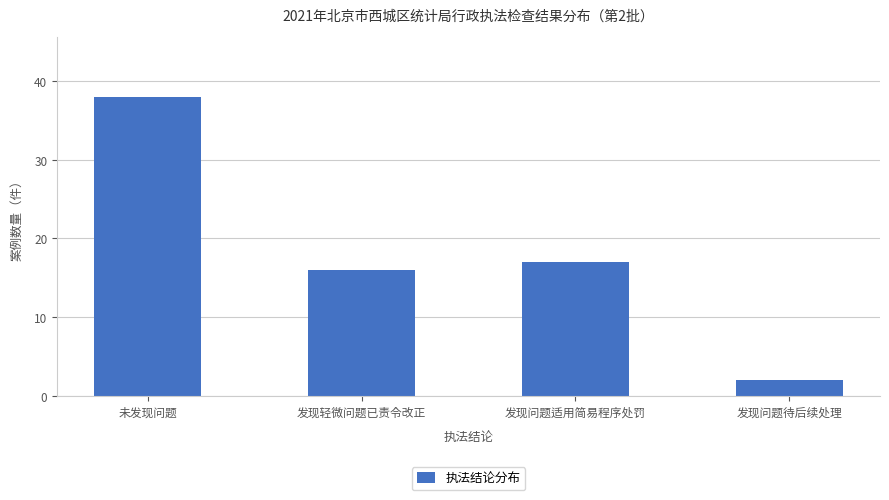

Reading right to left, list all the values displayed in this chart.

2	17	16	38